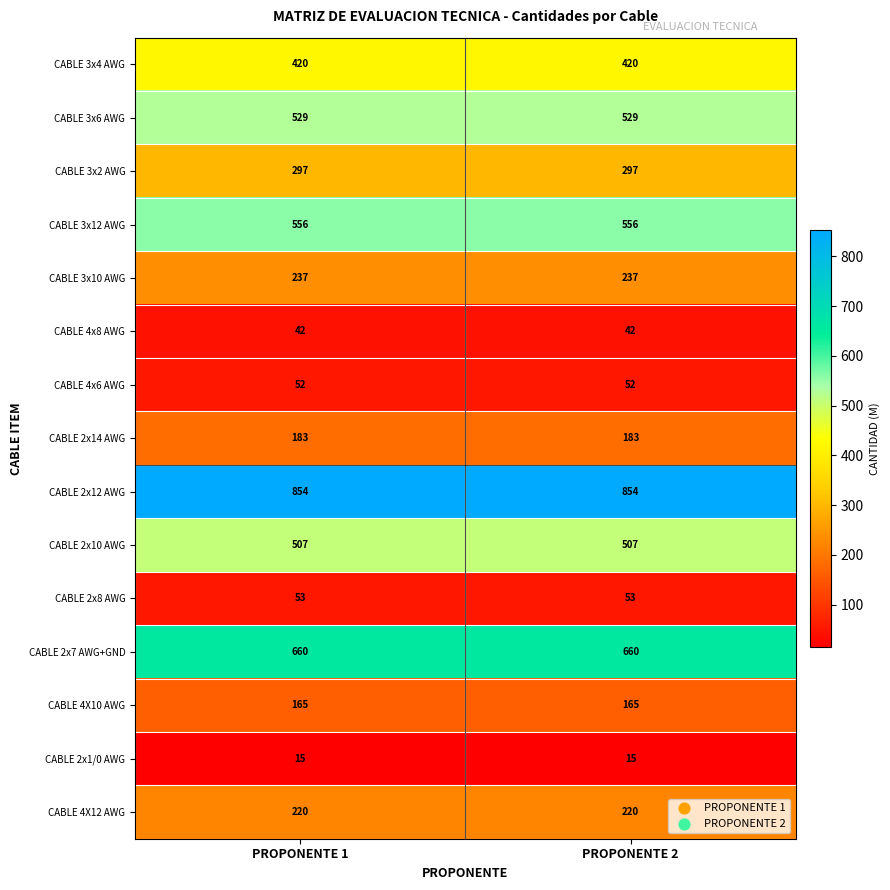

Rank the series by their maximum value, from highest to lowest.

CABLE 2x12 AWG, CABLE 2x7 AWG+GND, CABLE 3x12 AWG, CABLE 3x6 AWG, CABLE 2x10 AWG, CABLE 3x4 AWG, CABLE 3x2 AWG, CABLE 3x10 AWG, CABLE 4X12 AWG, CABLE 2x14 AWG, CABLE 4X10 AWG, CABLE 2x8 AWG, CABLE 4x6 AWG, CABLE 4x8 AWG, CABLE 2x1/0 AWG